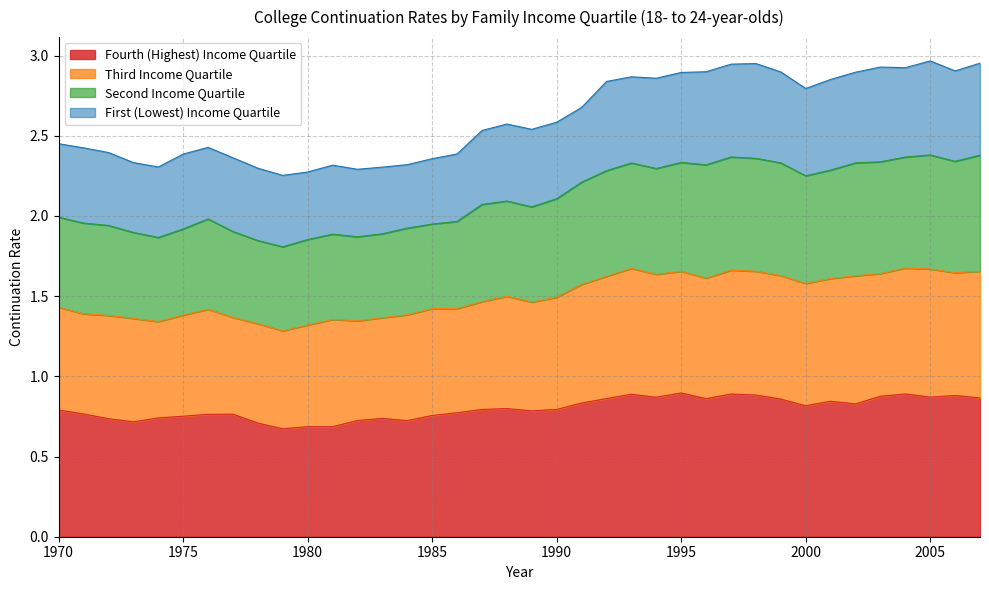

In Second Income Quartile, how many points are higher than both neighbors (excluding endpoints)?

7